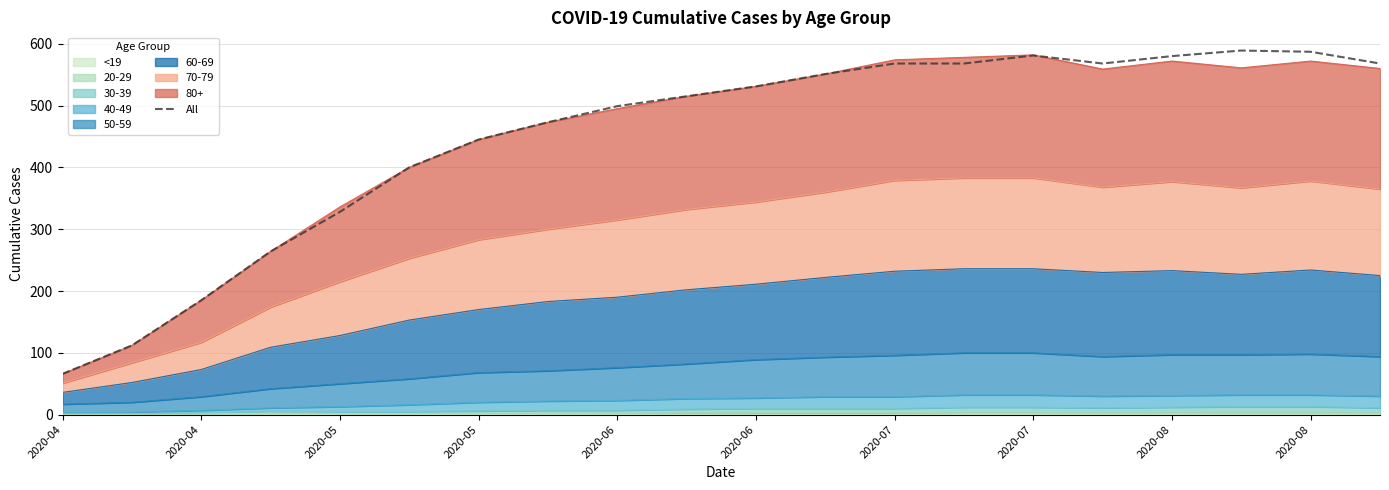

Which label corresponds to the smallest value in the chart?

2020-04